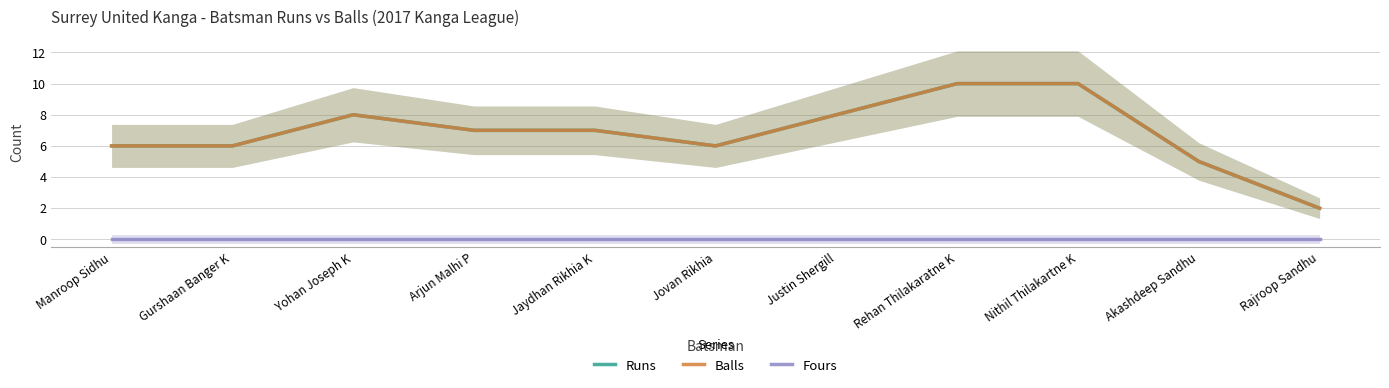

The value of Balls at Nithil Thilakartne K is 14. True or false?

False